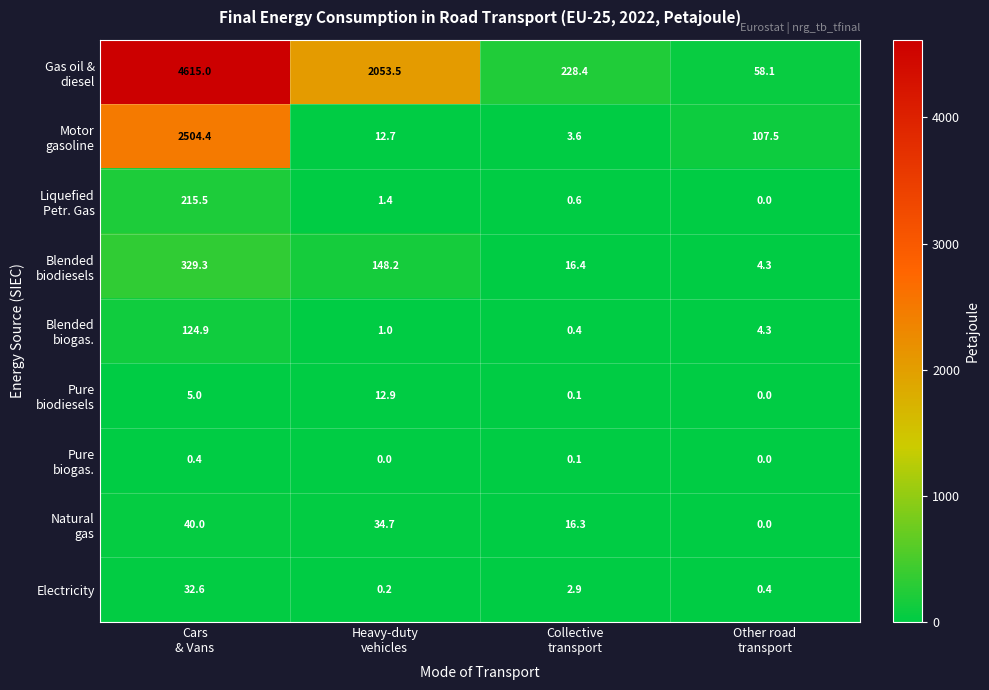

How many series are shown in this chart?

9